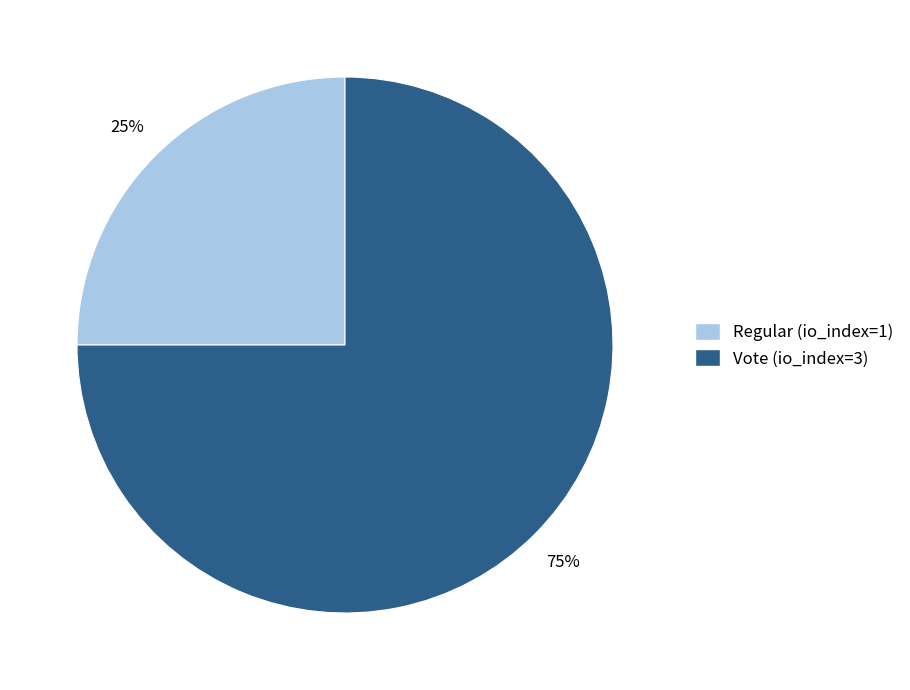

Does Regular (io_index=1) account for over 50% of the chart?

No